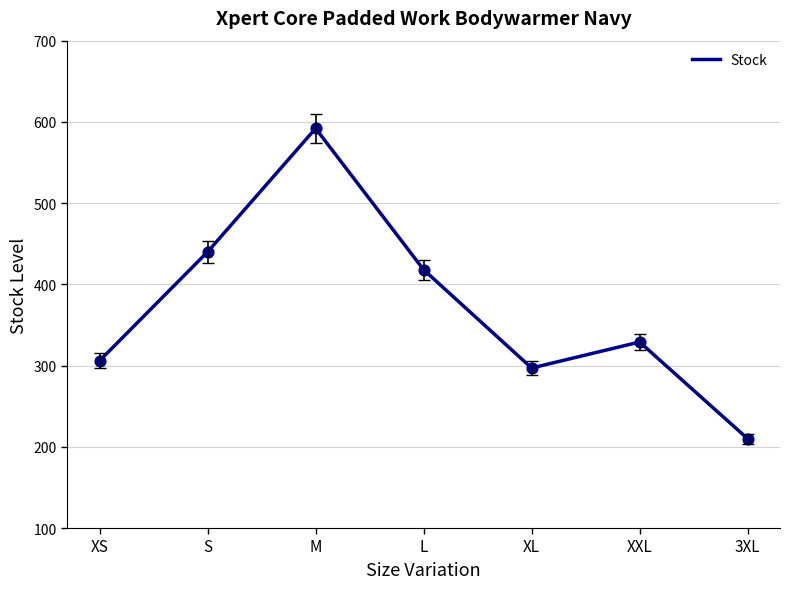

What is the change in value from XL to 3XL?

-87